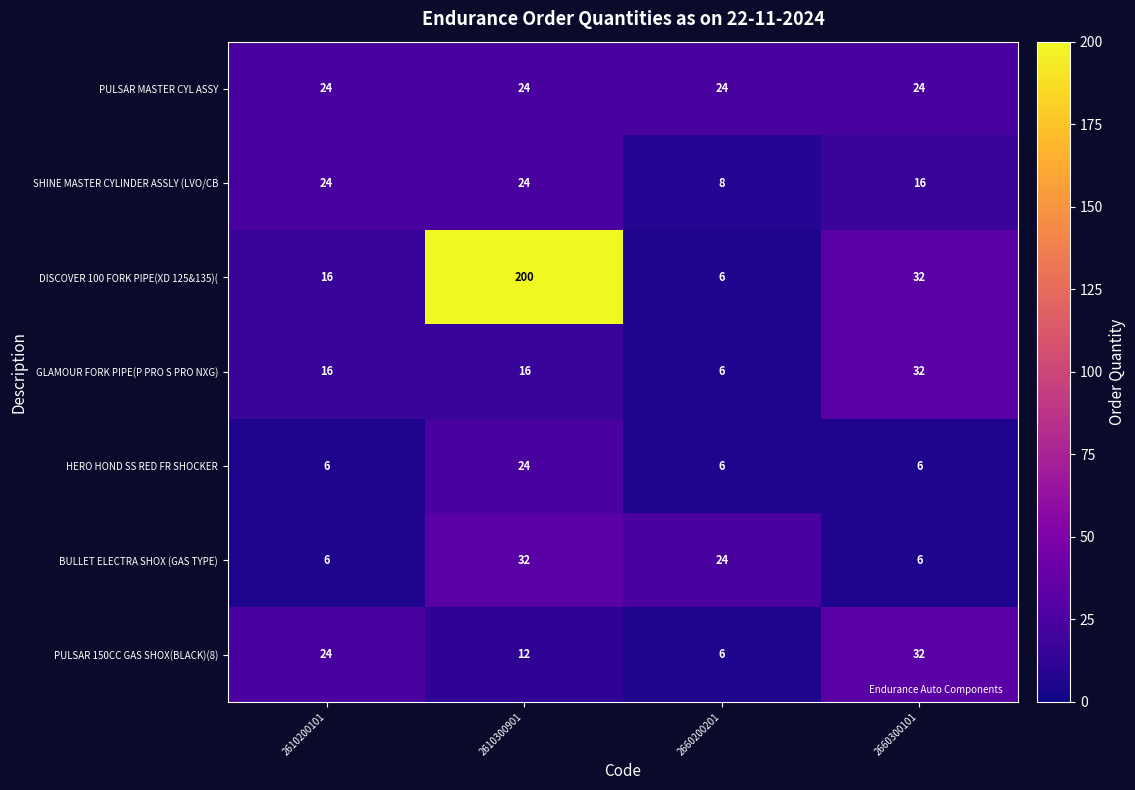

List the labels in order of PULSAR 150CC GAS SHOX(BLACK)(8) value, smallest first.

2660200201, 2610300901, 2610200101, 2660300101